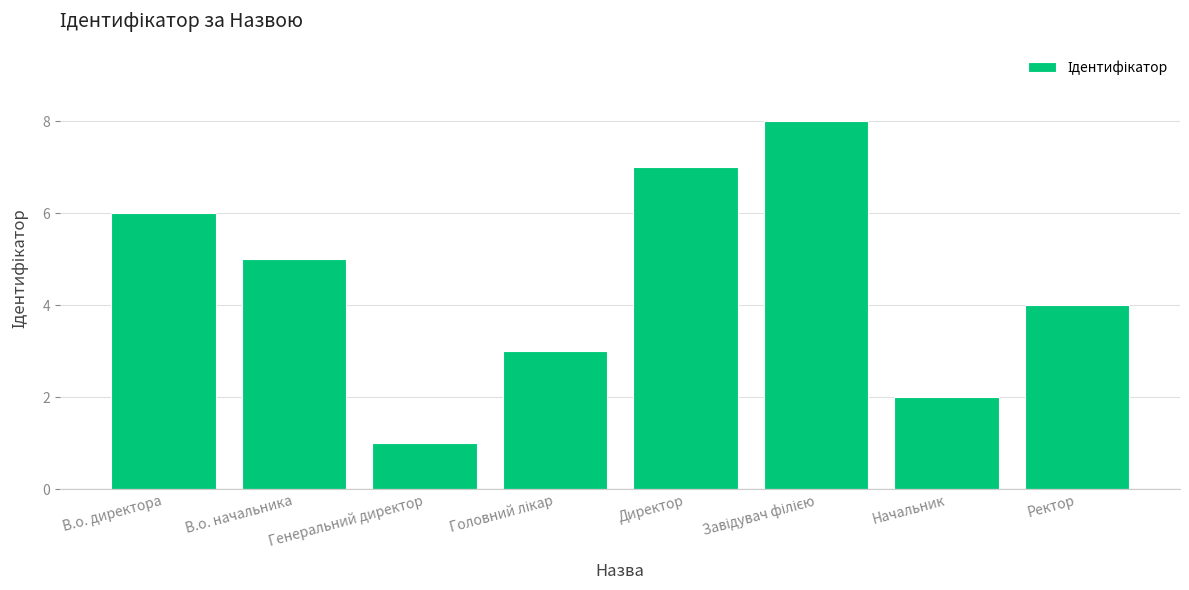

What is the smallest value displayed?

1